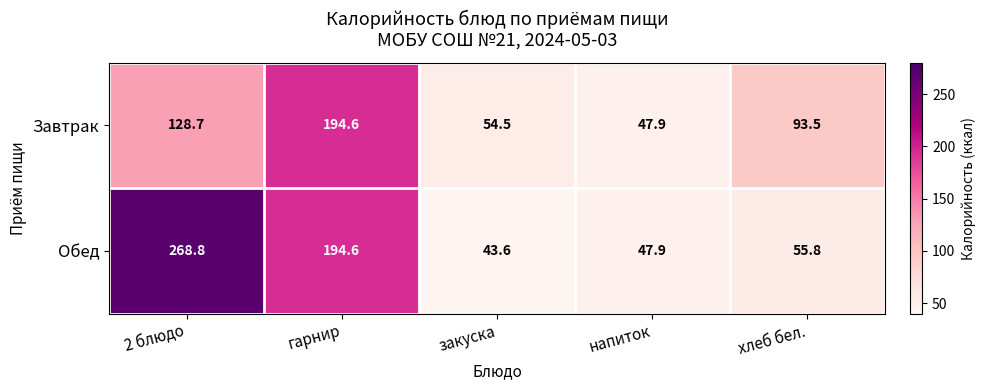

How many values in the Завтрак series are below 93?

2